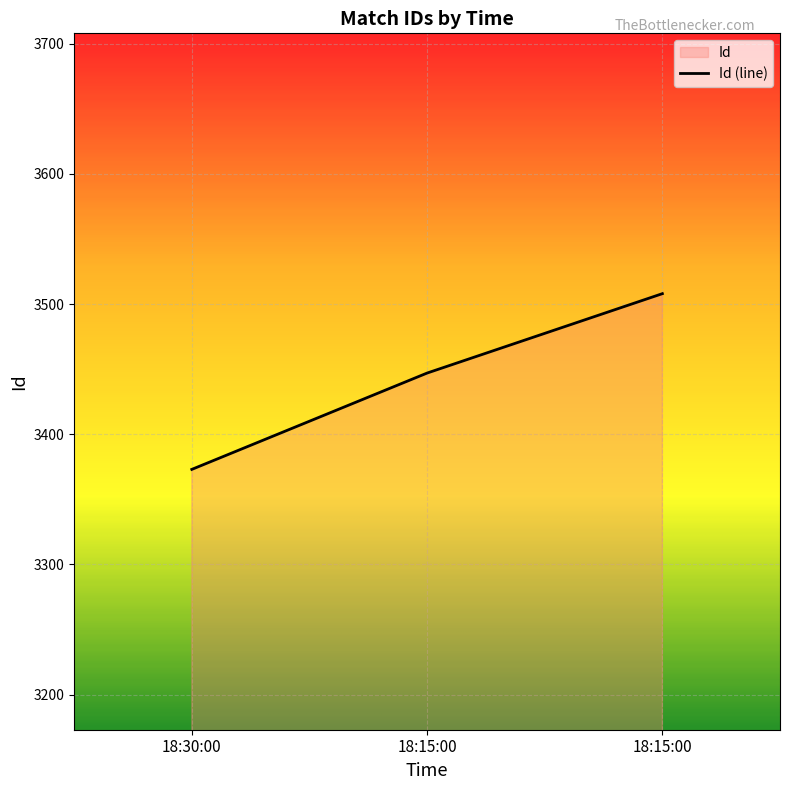

True or false: the data shows 3508 at 18:15:00.

True